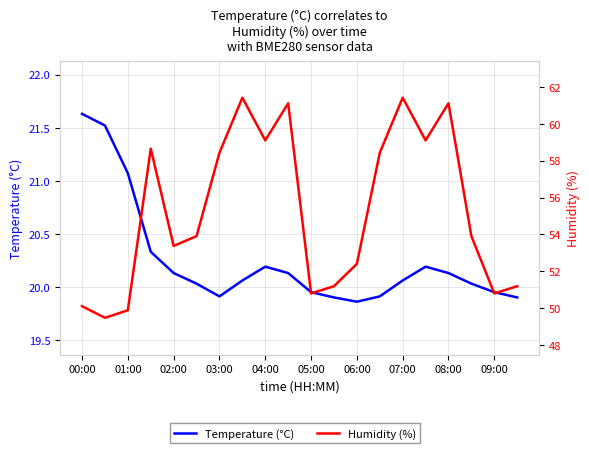

Which series has the largest total across all categories?

Humidity (%)